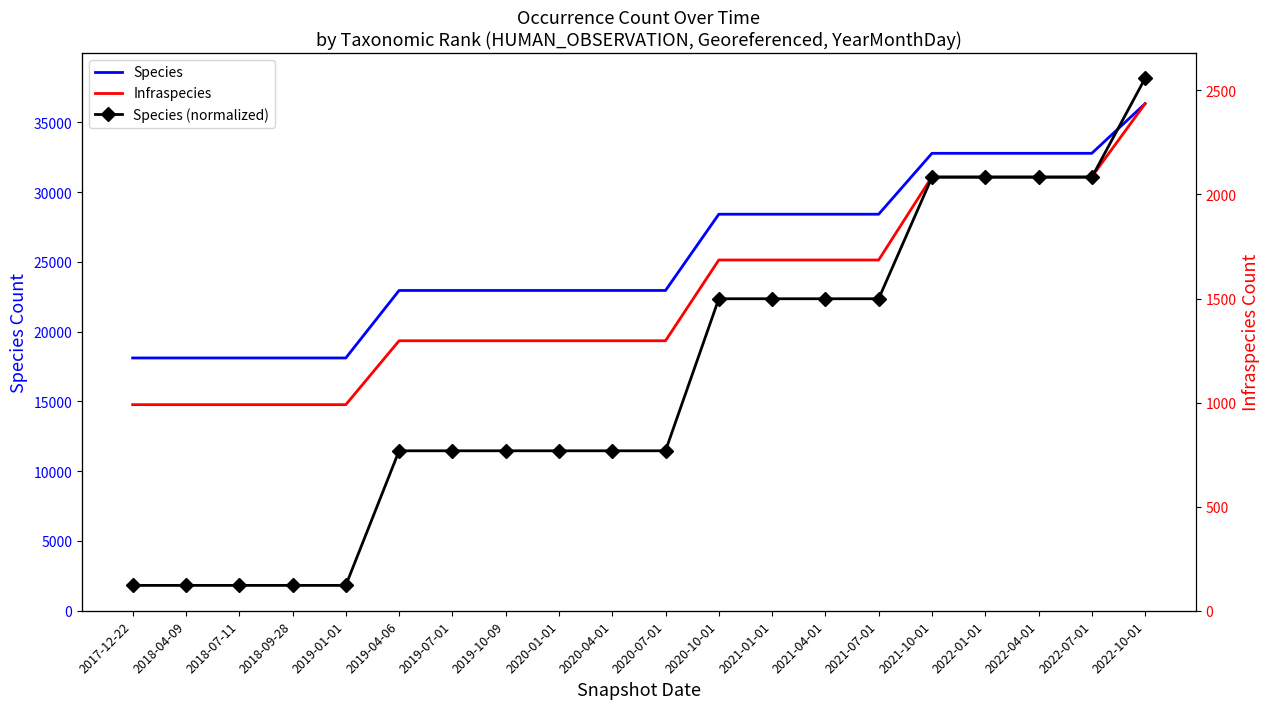

How many lines are shown in the chart?

3